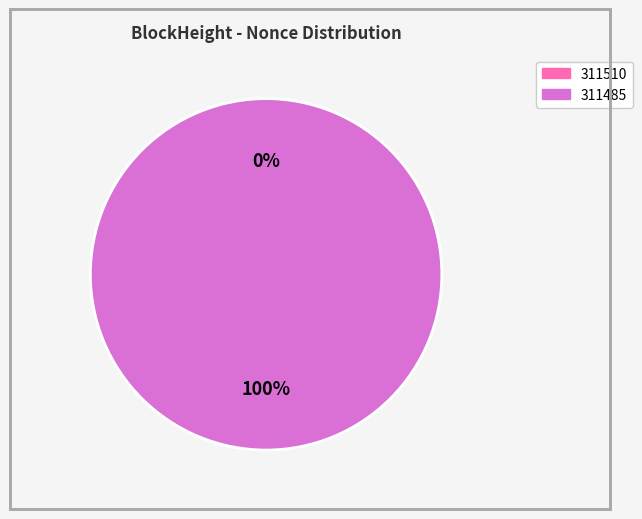

Combined, what portion of the pie is 311485 and 311510?

100.0%